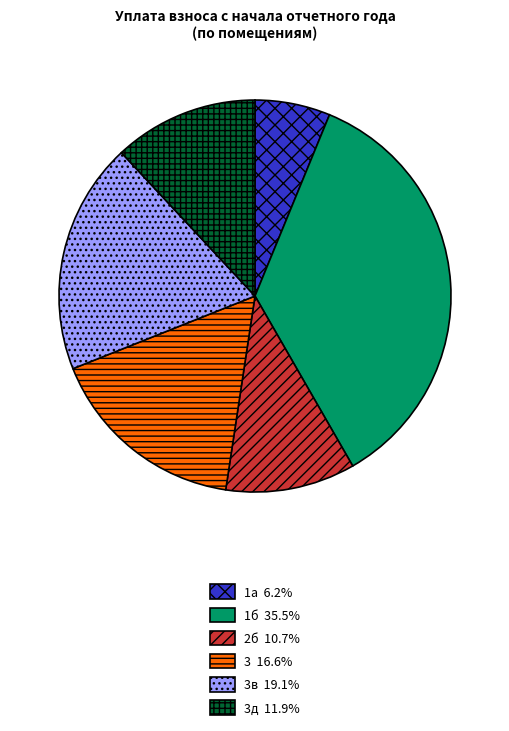

Is there any slice that represents more than half of the pie?

No